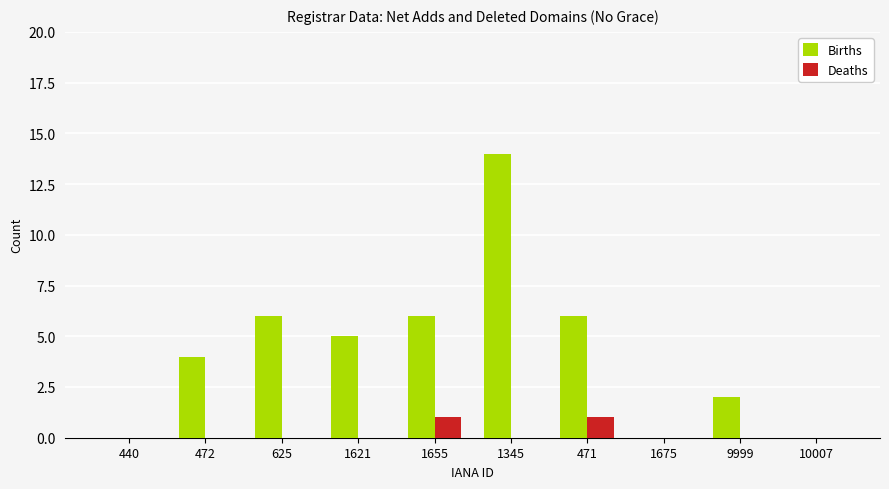

What is the sum of all Births values?

43